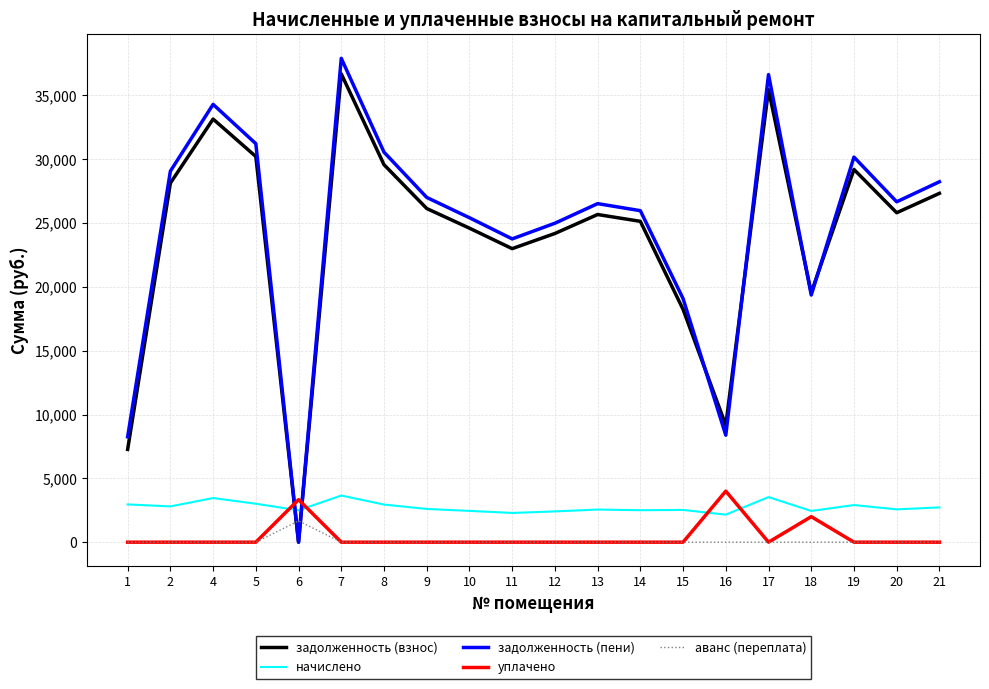

Where do начислено and уплачено first cross each other?

5 and 6